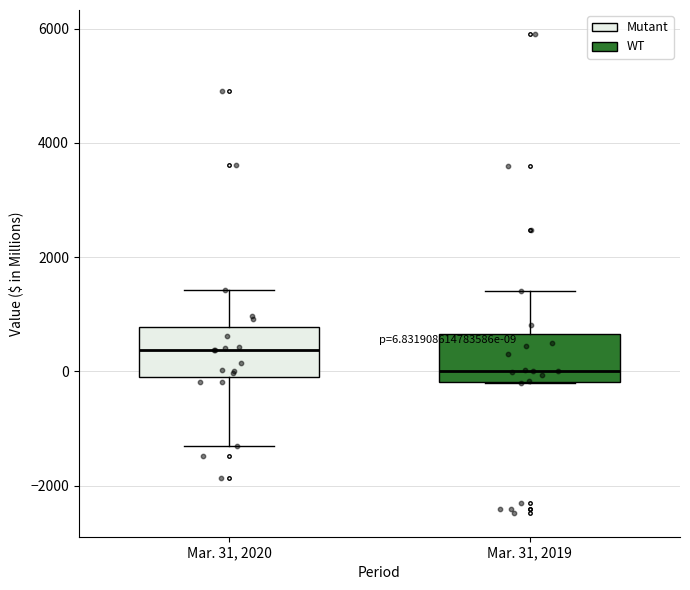

Which box's median line is the highest?

Mar. 31, 2020